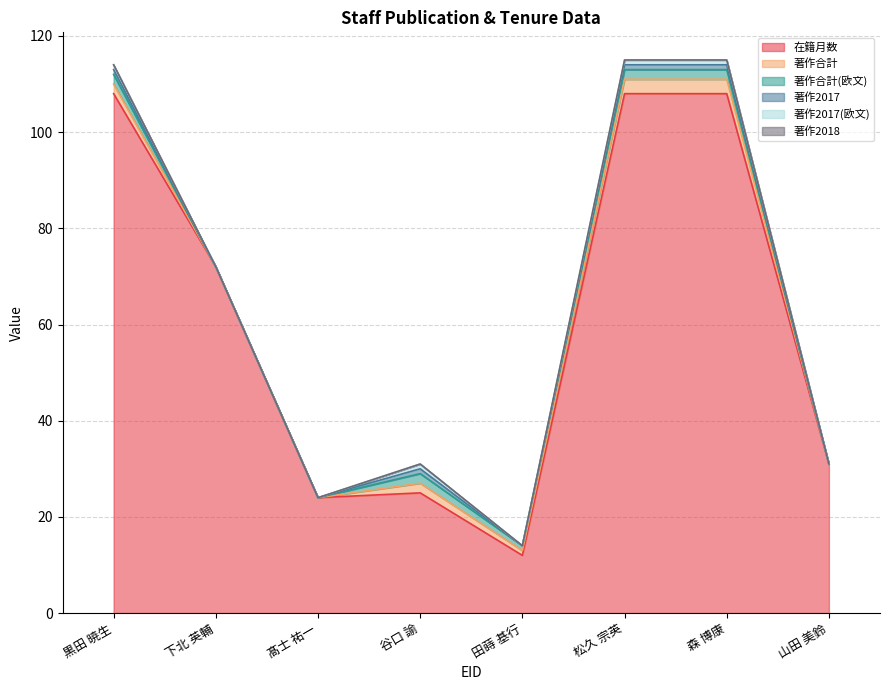

Is it true that 著作合計 equals 1 at 285878?

False